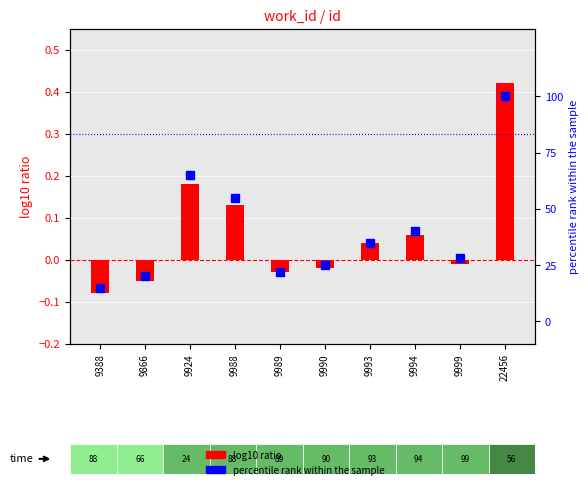

What is the smallest value displayed?

-0.1